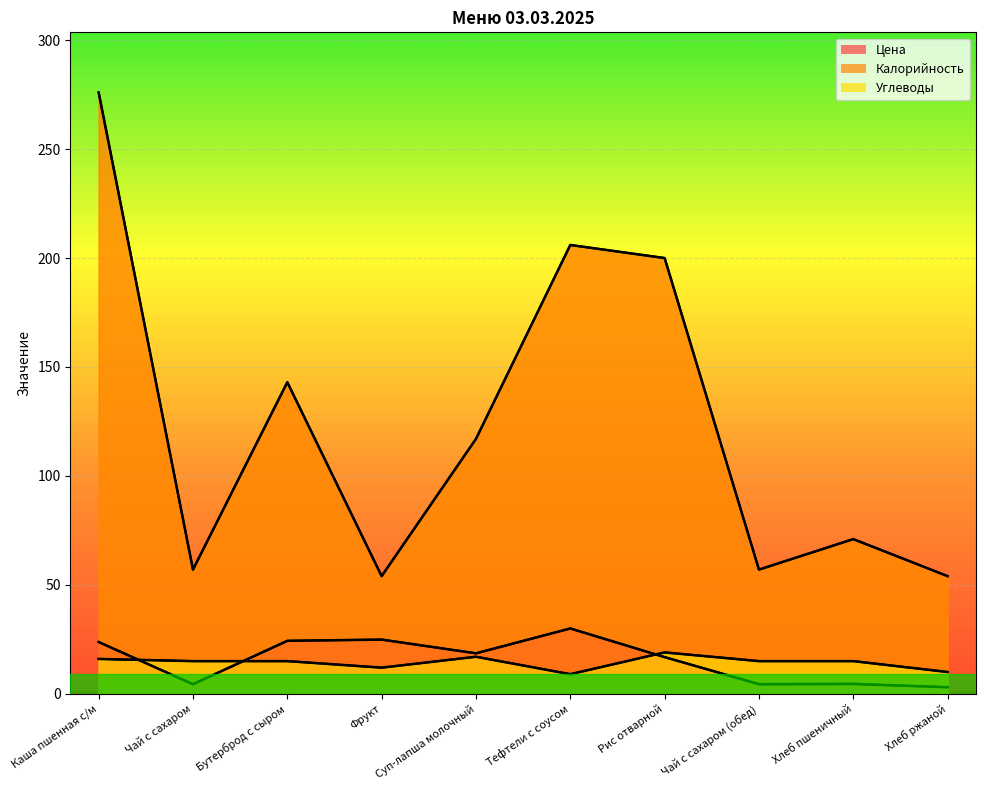

What is the spread (max minus min) of values at Тефтели с соусом?

197.0